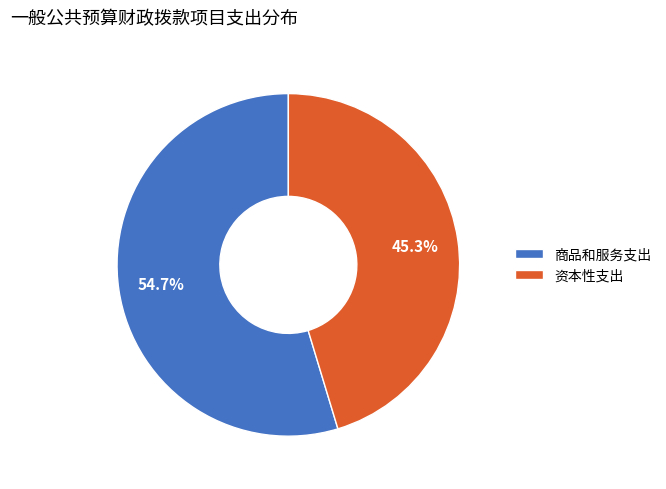

How many slices are in this pie chart?

2